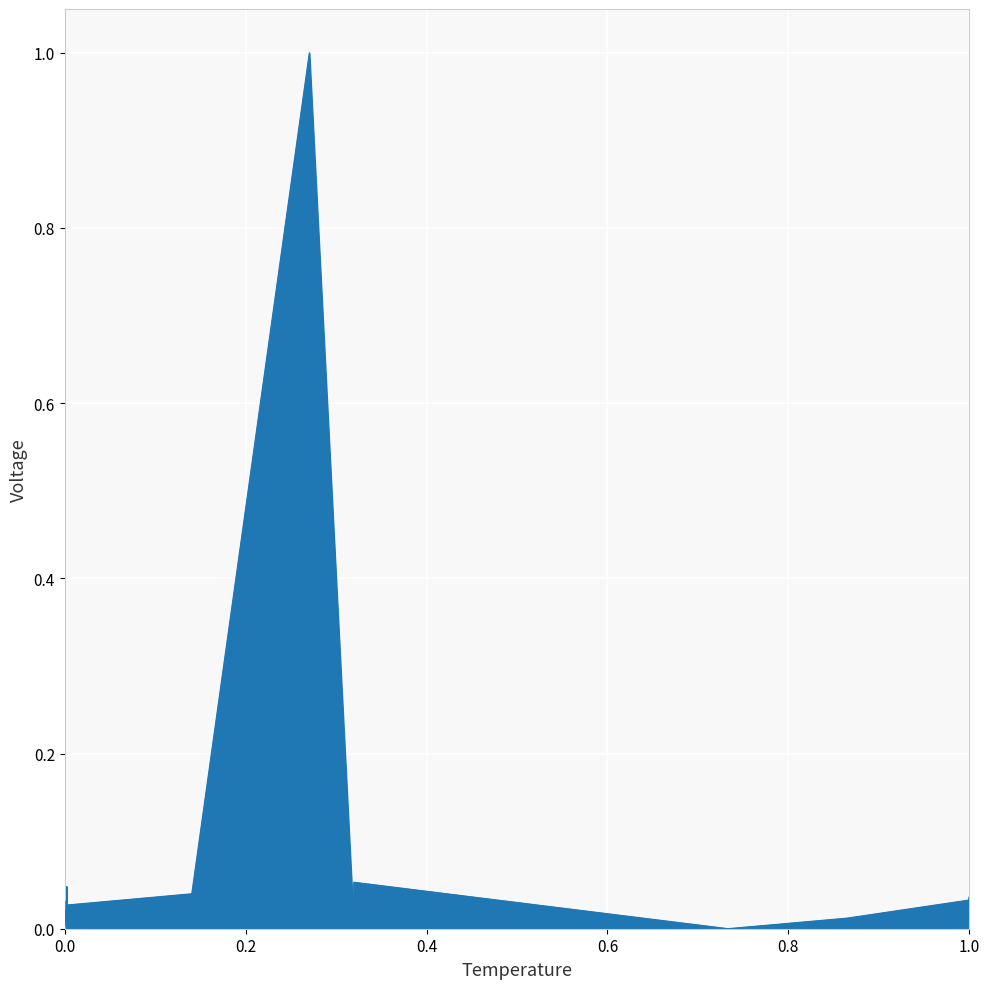

Count the number of data series in this chart.

1